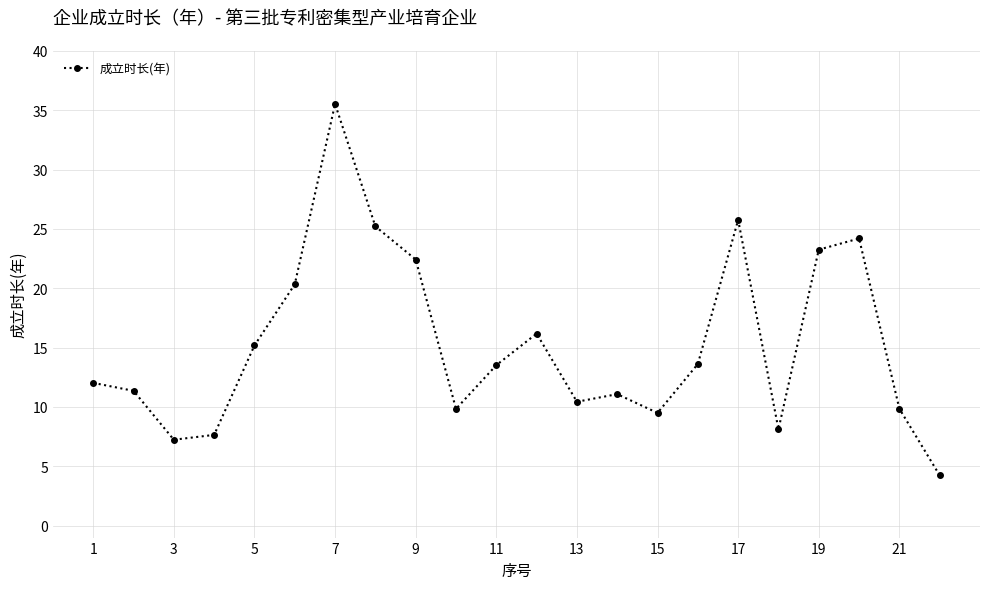

True or false: the data has more than 2 interior local peaks.

True